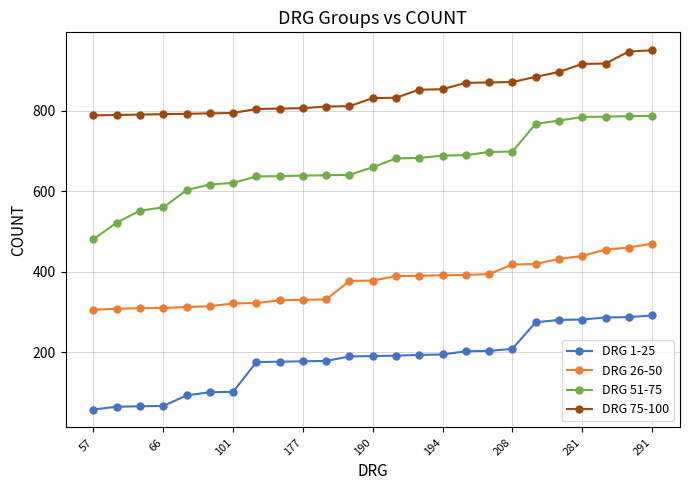

At how many categories does at least one series exceed 843?

11